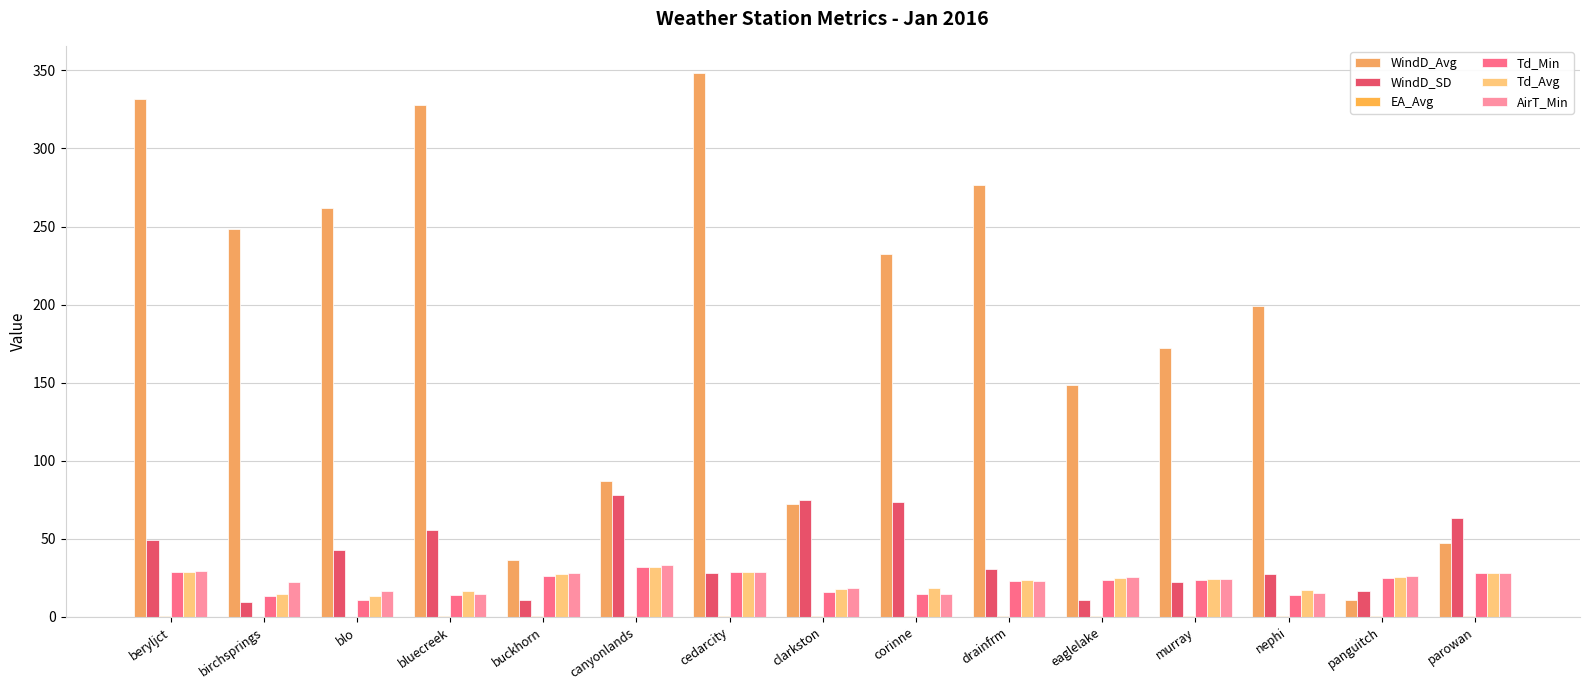

Are the bars grouped side by side (vs. stacked)?

Yes